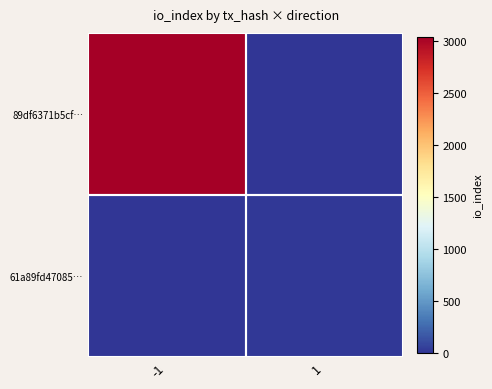

Reading left to right, transcribe all the data shown in this chart.

89df6371b5cf…: -1=3046	1=0
61a89fd47085…: -1=0	1=12